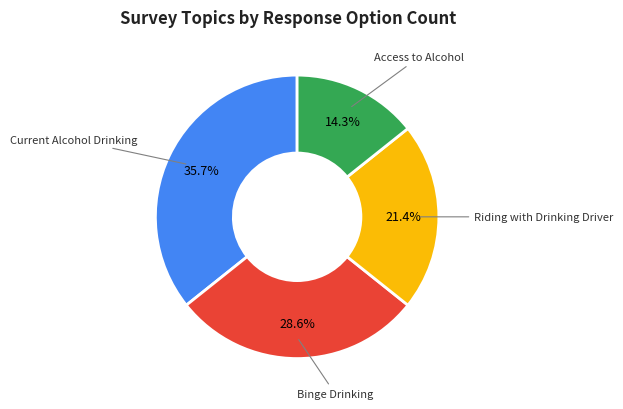

Is there a majority slice in this chart?

No